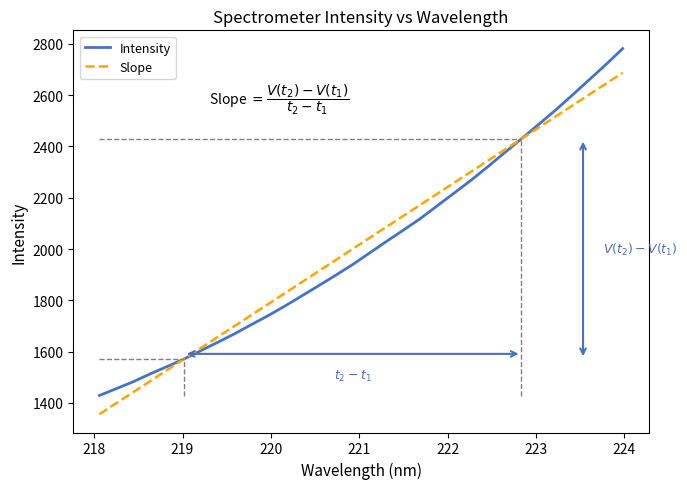

What is the difference between the maximum and second lowest values?

1325.6